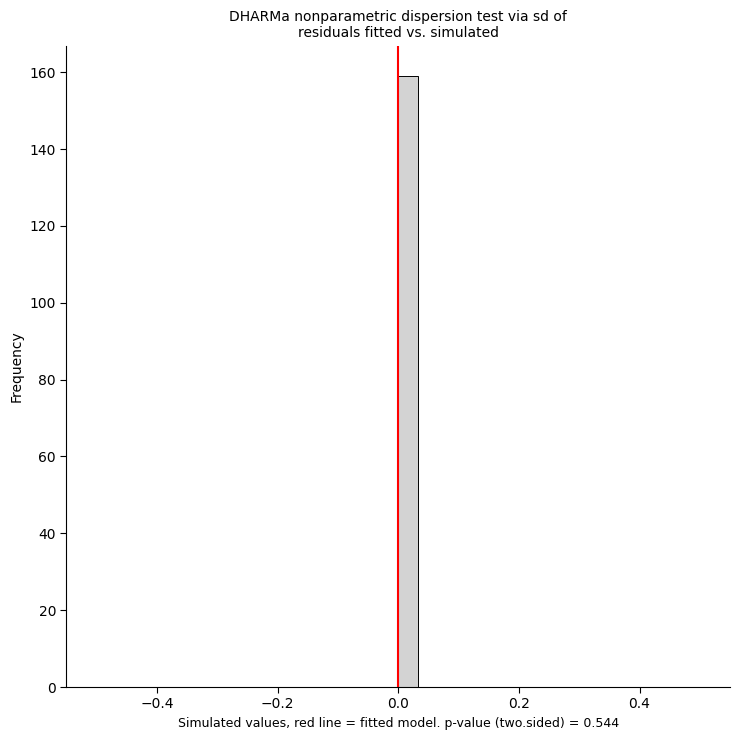

Around what value on the x-axis is the tallest bar? Give the approximate position of its centre, as read against the axis.

0.02